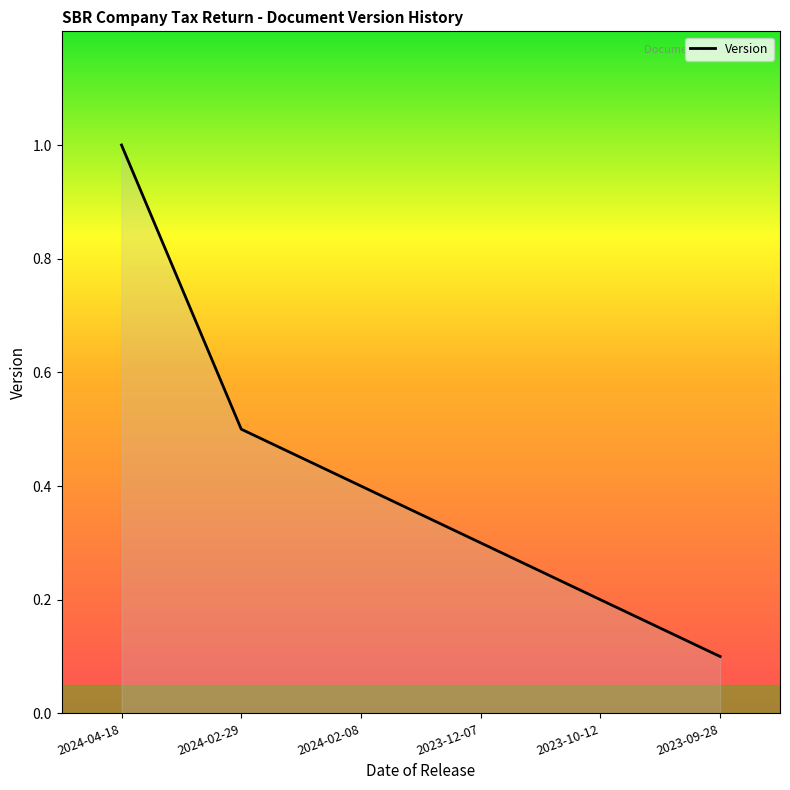

How many lines are shown in the chart?

1